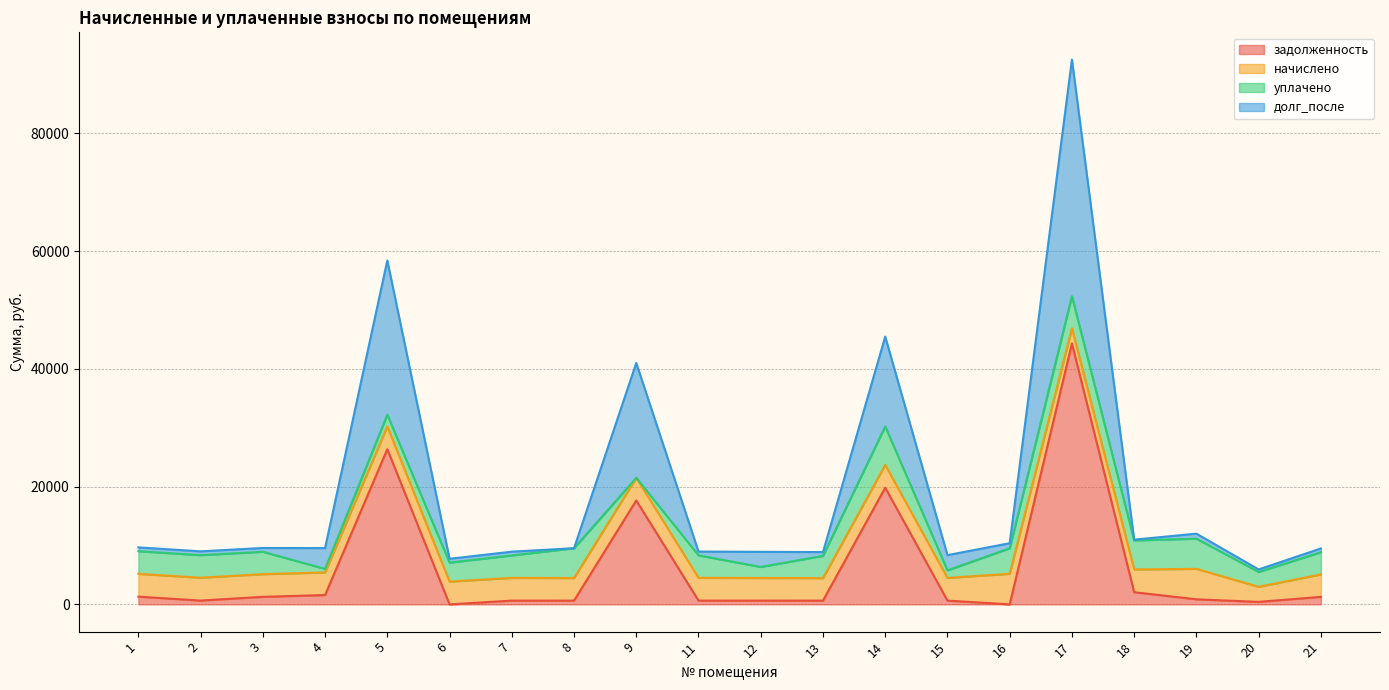

In задолженность, how many points are lower than both neighbors (excluding endpoints)?

6